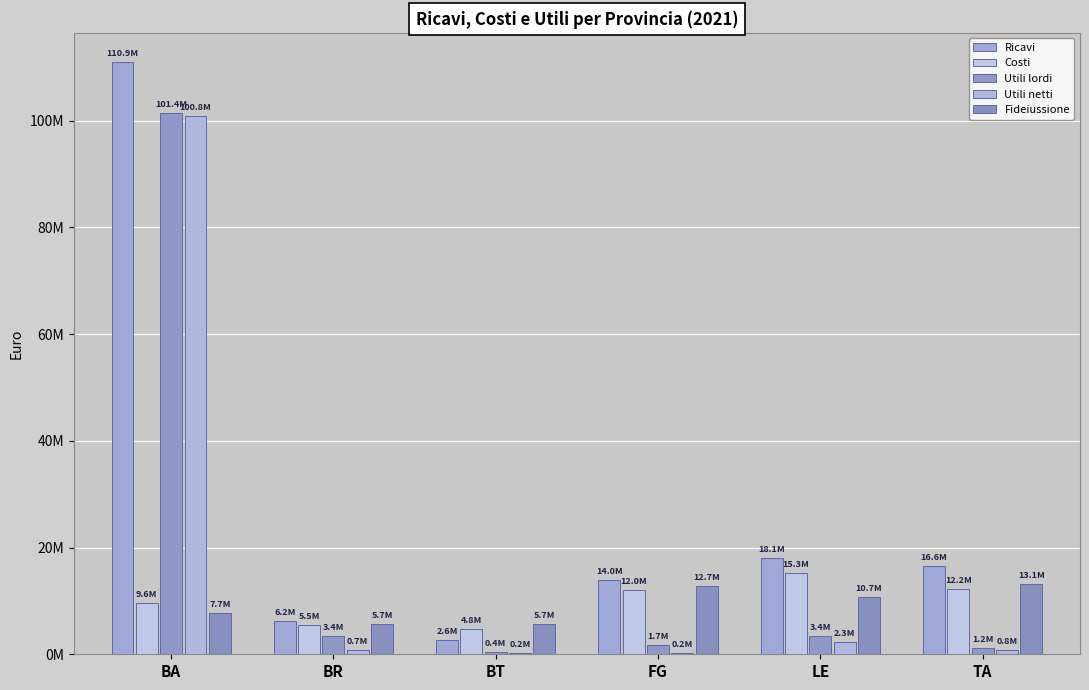

Are the bars grouped side by side (vs. stacked)?

Yes